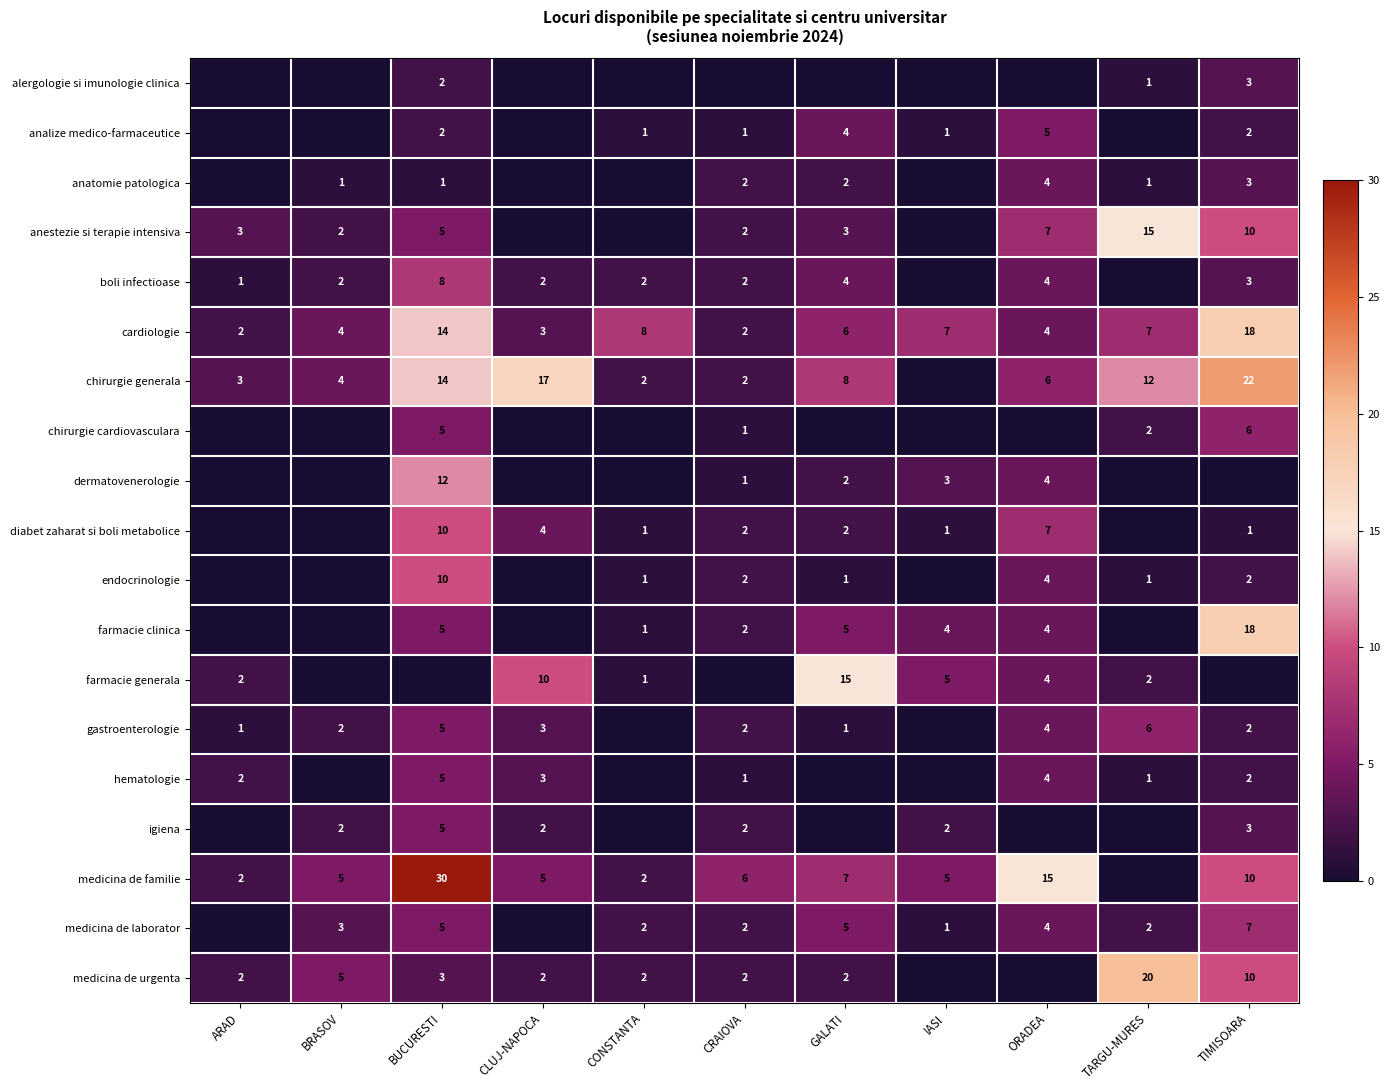

True or false: endocrinologie has a value of 2 at CRAIOVA.

True